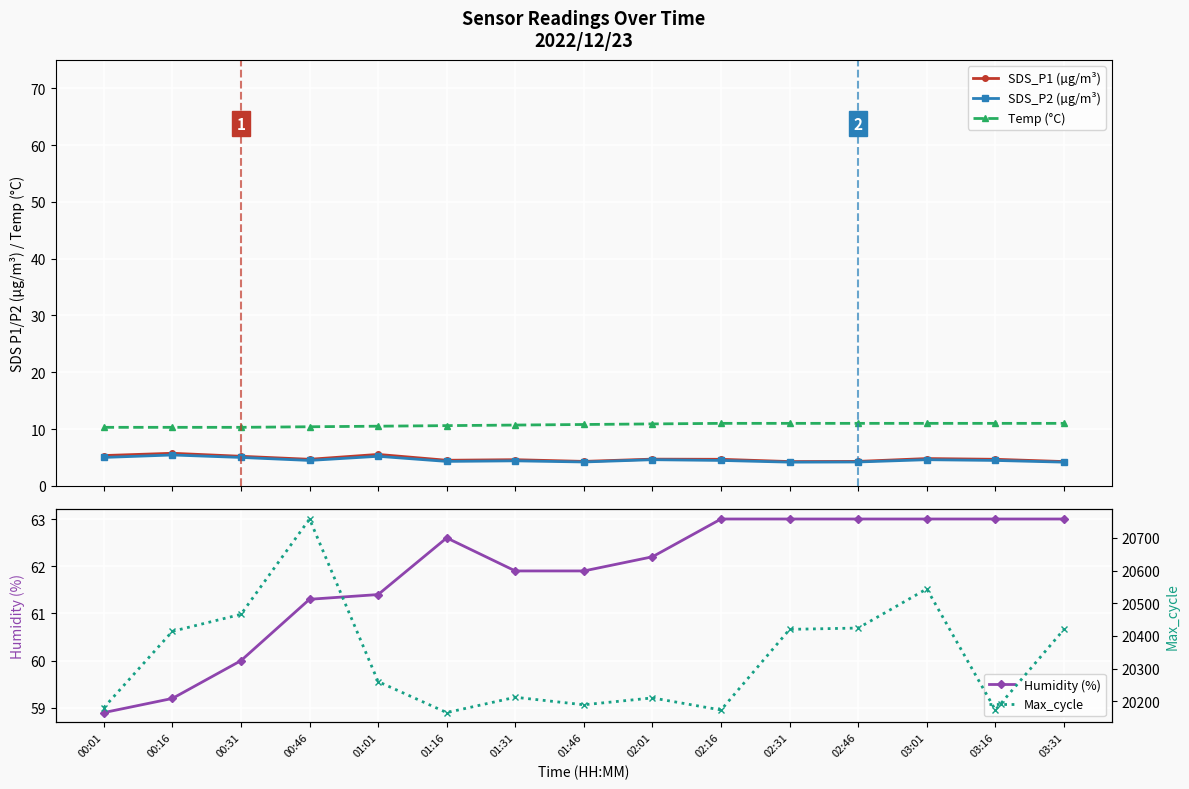

What are all the series names shown in the legend?

SDS_P1 (µg/m³), SDS_P2 (µg/m³), Temp (°C), Humidity (%), Max_cycle